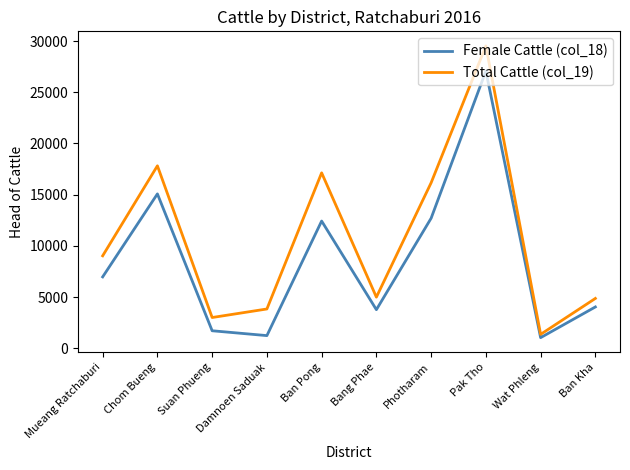

At which label is Total Cattle (col_19) closest to 15441?

Photharam